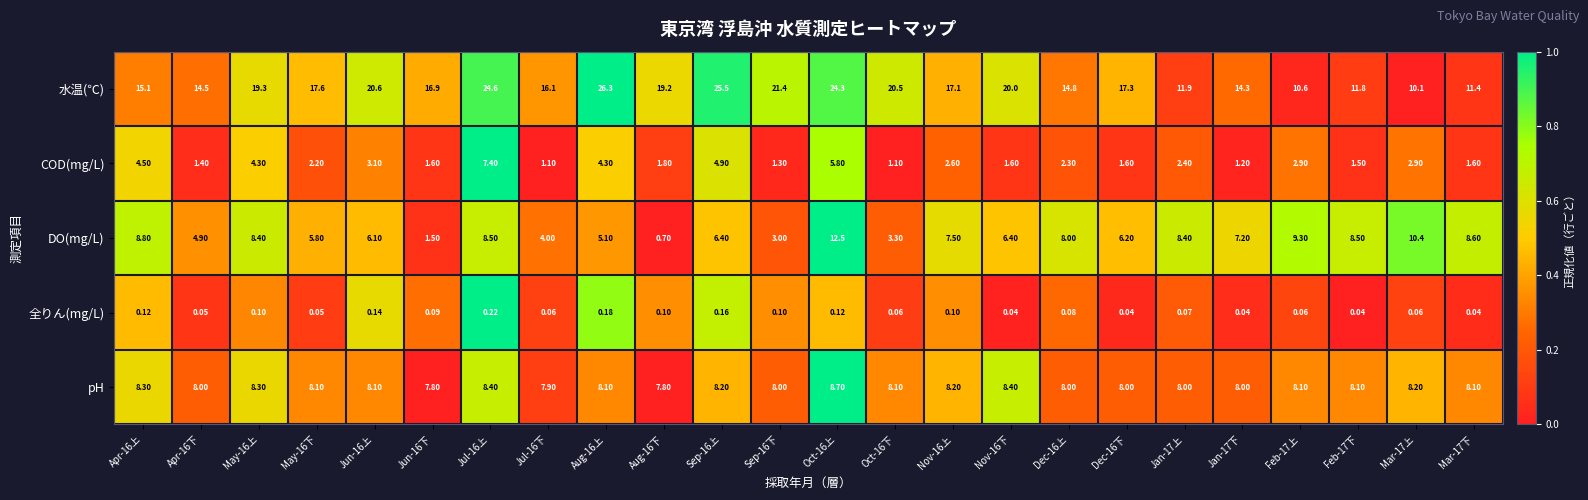

List the series in order of their peak value, lowest first.

全りん(mg/L), COD(mg/L), pH, DO(mg/L), 水温(℃)